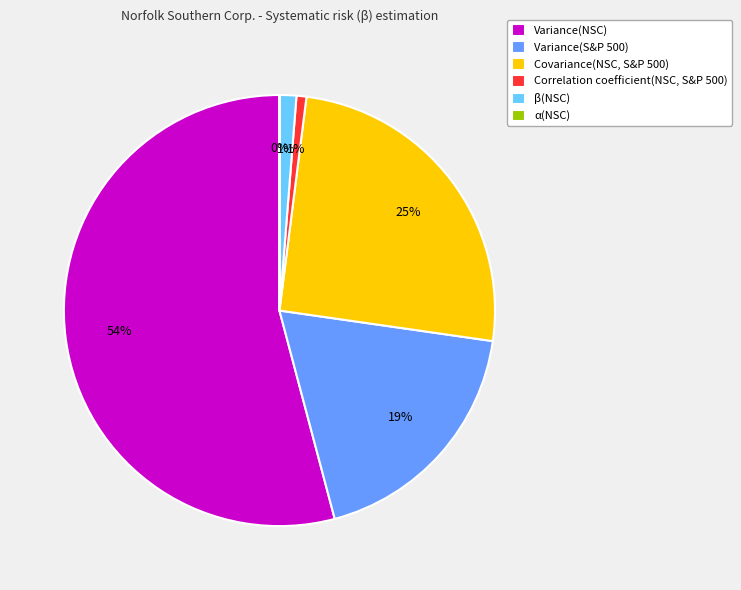

To the nearest percent, what is the difference between the largest and smallest slice percentages?

54%